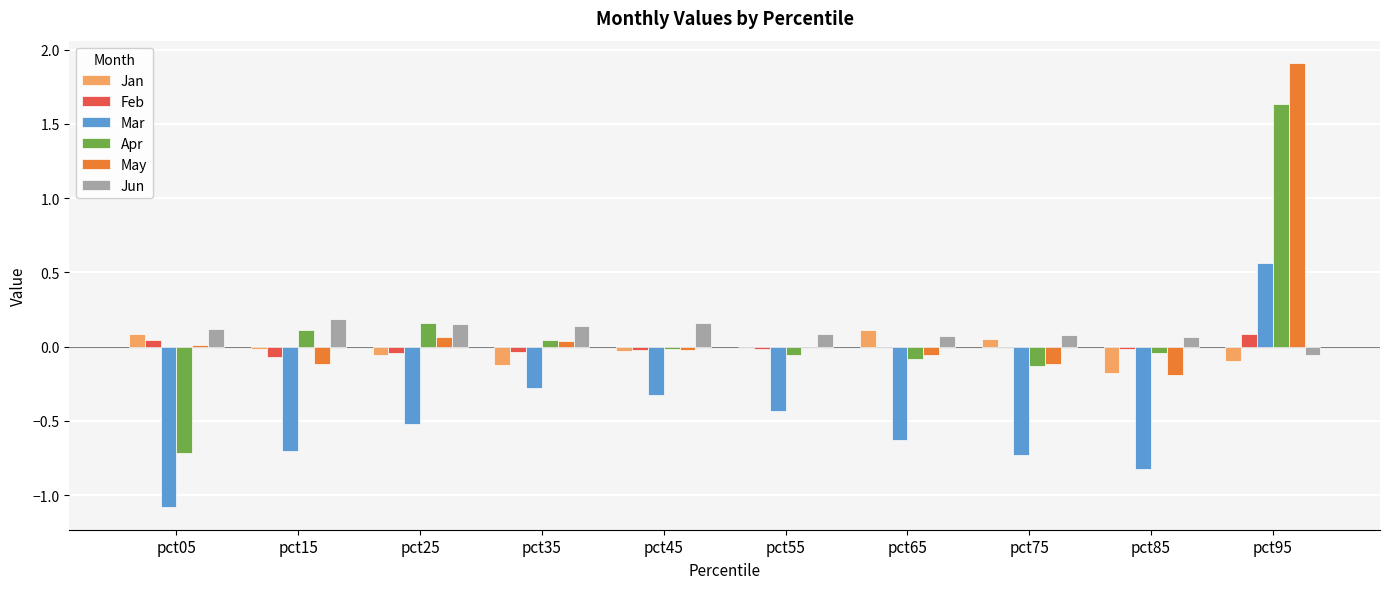

What are all the series names shown in the legend?

Jan, Feb, Mar, Apr, May, Jun